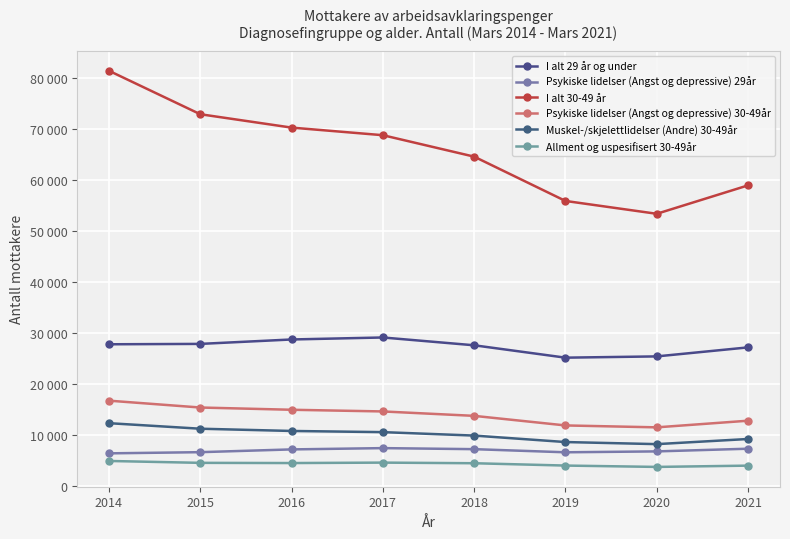

Does the chart have visible grid lines?

Yes